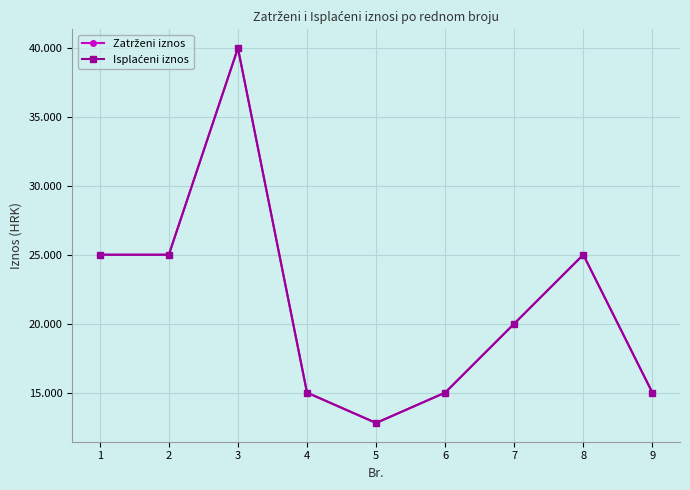

What is the maximum value shown in the chart?

39984